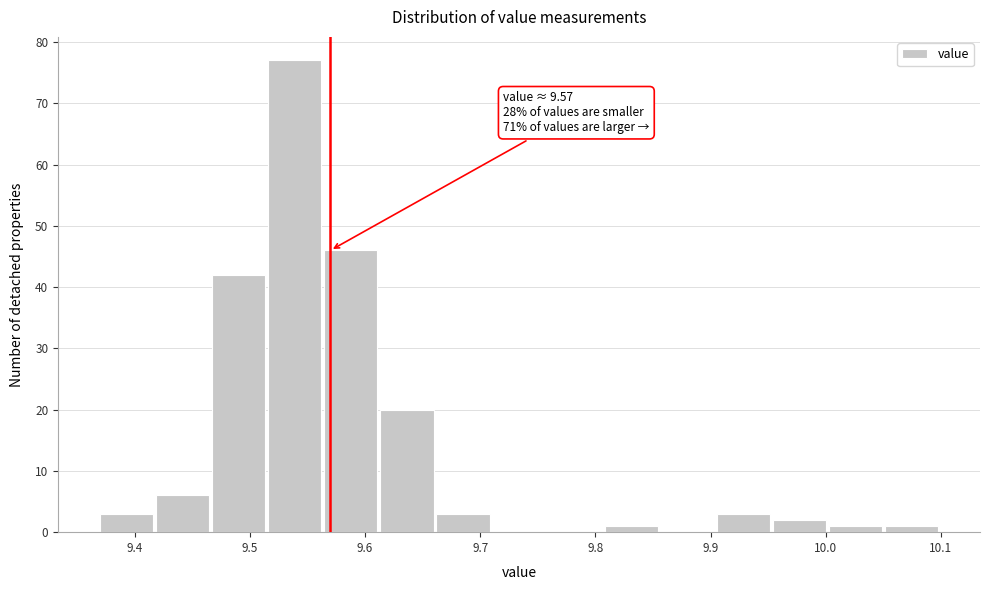

Which range on the x-axis has the tallest bar?

9.52 to 9.56